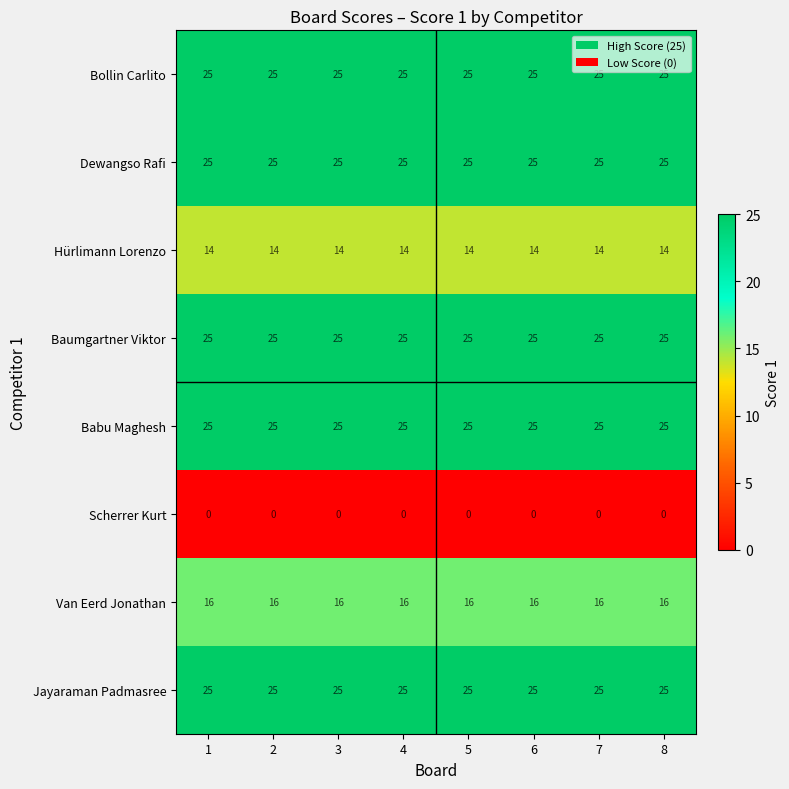

Is it true that Bollin Carlito equals 25 at 3?

True